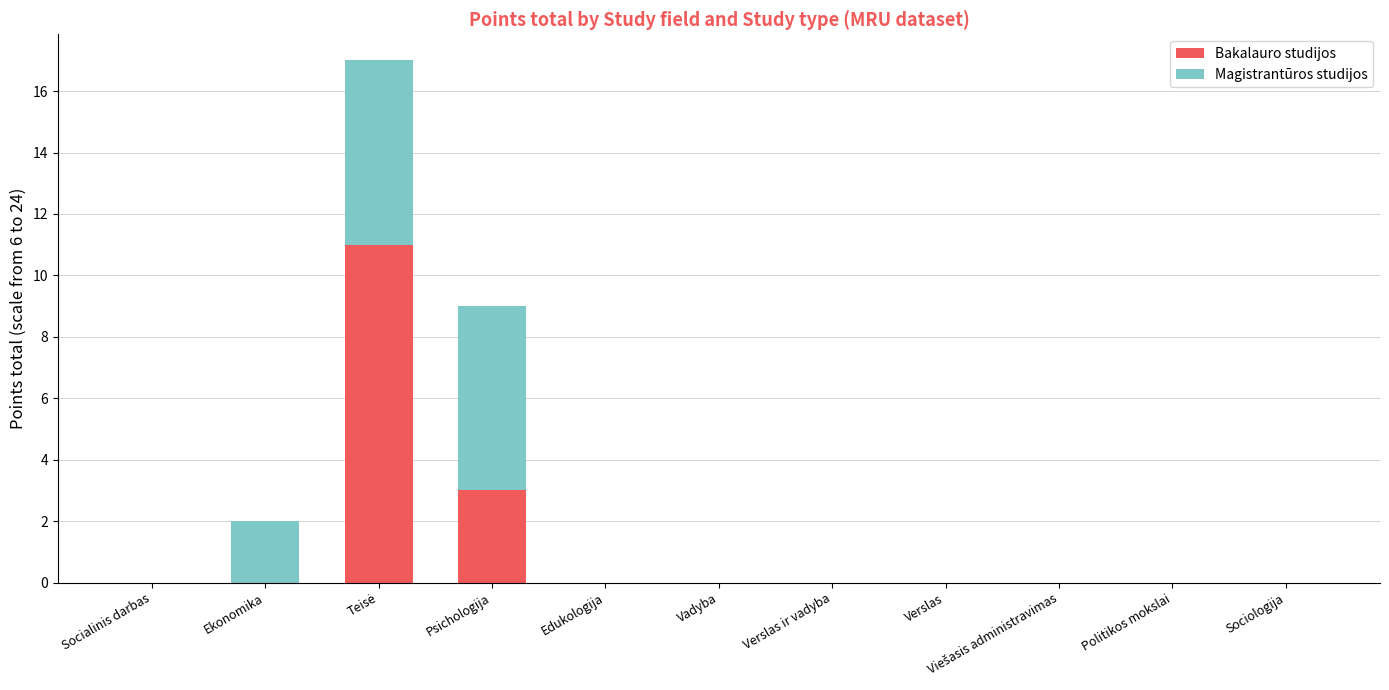

True or false: Bakalauro studijos has a value of 0 at Verslas ir vadyba.

True